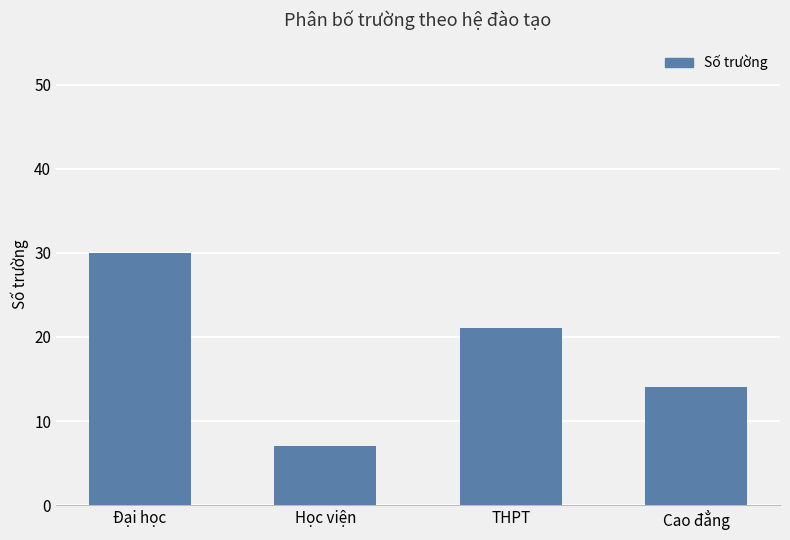

What is the difference between the maximum and minimum values?

23